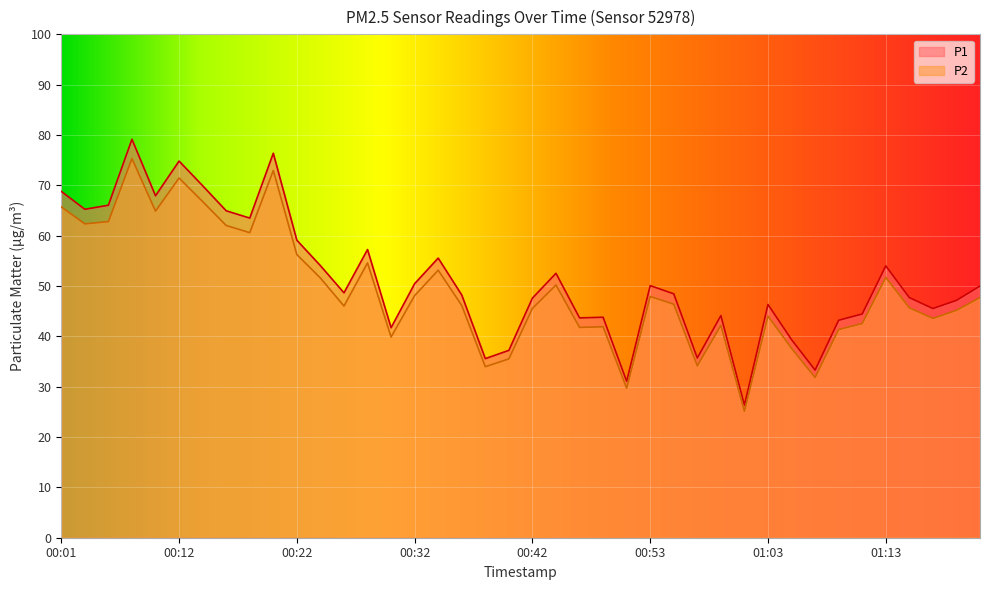

Reading left to right, list all the values displayed in this chart.

P1: 00:01=68.8	00:03=65.2	00:05=66.0	00:08=79.2	00:10=67.9	00:12=74.8	00:14=69.9	00:16=65.0	00:18=63.5	00:20=76.4	00:22=59.1	00:24=54.0	00:26=48.6	00:28=57.2	00:30=41.7	00:32=50.5	00:34=55.5	00:36=48.2	00:38=35.6	00:40=37.2	00:42=47.6	00:44=52.5	00:47=43.7	00:49=43.8	00:51=31.1	00:53=50.1	00:55=48.5	00:57=35.7	00:59=44.1	01:01=26.3	01:03=46.3	01:05=39.4	01:07=33.3	01:09=43.2	01:11=44.5	01:13=54.0	01:15=47.7	01:17=45.5	01:20=47.1	01:22=50.0
P2: 00:01=65.7	00:03=62.4	00:05=62.8	00:08=75.3	00:10=64.9	00:12=71.5	00:14=66.8	00:16=62.0	00:18=60.6	00:20=73.0	00:22=56.2	00:24=51.6	00:26=46.0	00:28=54.6	00:30=39.9	00:32=48.1	00:34=53.1	00:36=46.1	00:38=34.0	00:40=35.5	00:42=45.5	00:44=50.2	00:47=41.8	00:49=41.9	00:51=29.7	00:53=47.9	00:55=46.4	00:57=34.1	00:59=42.2	01:01=25.1	01:03=44.0	01:05=37.6	01:07=31.8	01:09=41.4	01:11=42.5	01:13=51.7	01:15=45.7	01:17=43.6	01:20=45.2	01:22=47.7